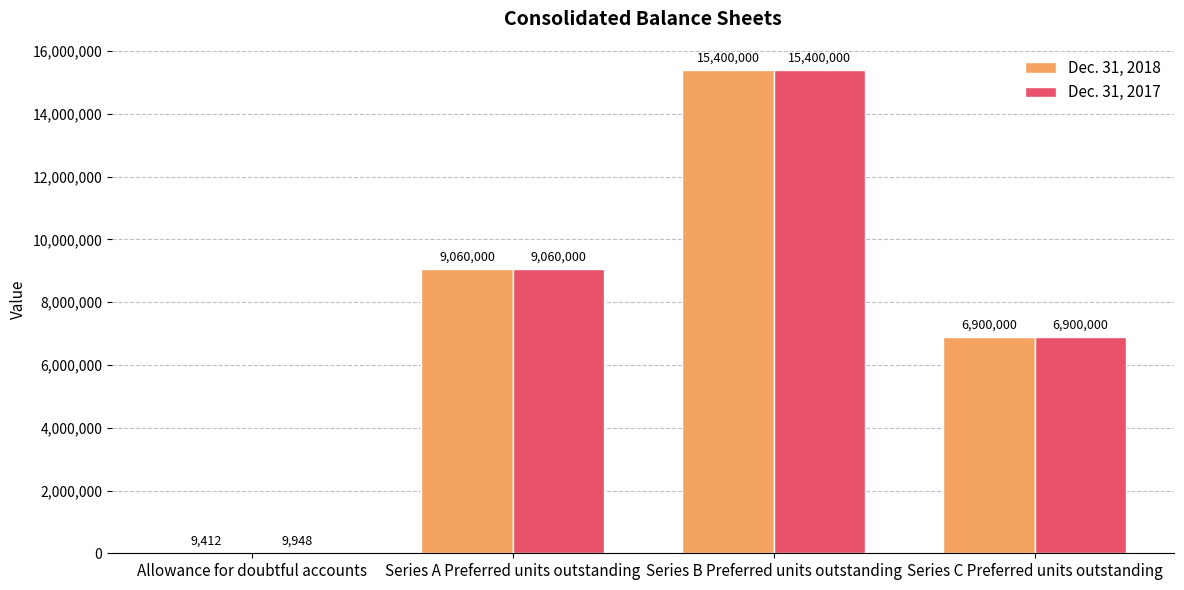

Reading left to right, transcribe all the data shown in this chart.

Dec. 31, 2018: Allowance for doubtful accounts=9412	Series A Preferred units outstanding=9060000	Series B Preferred units outstanding=15400000	Series C Preferred units outstanding=6900000
Dec. 31, 2017: Allowance for doubtful accounts=9948	Series A Preferred units outstanding=9060000	Series B Preferred units outstanding=15400000	Series C Preferred units outstanding=6900000